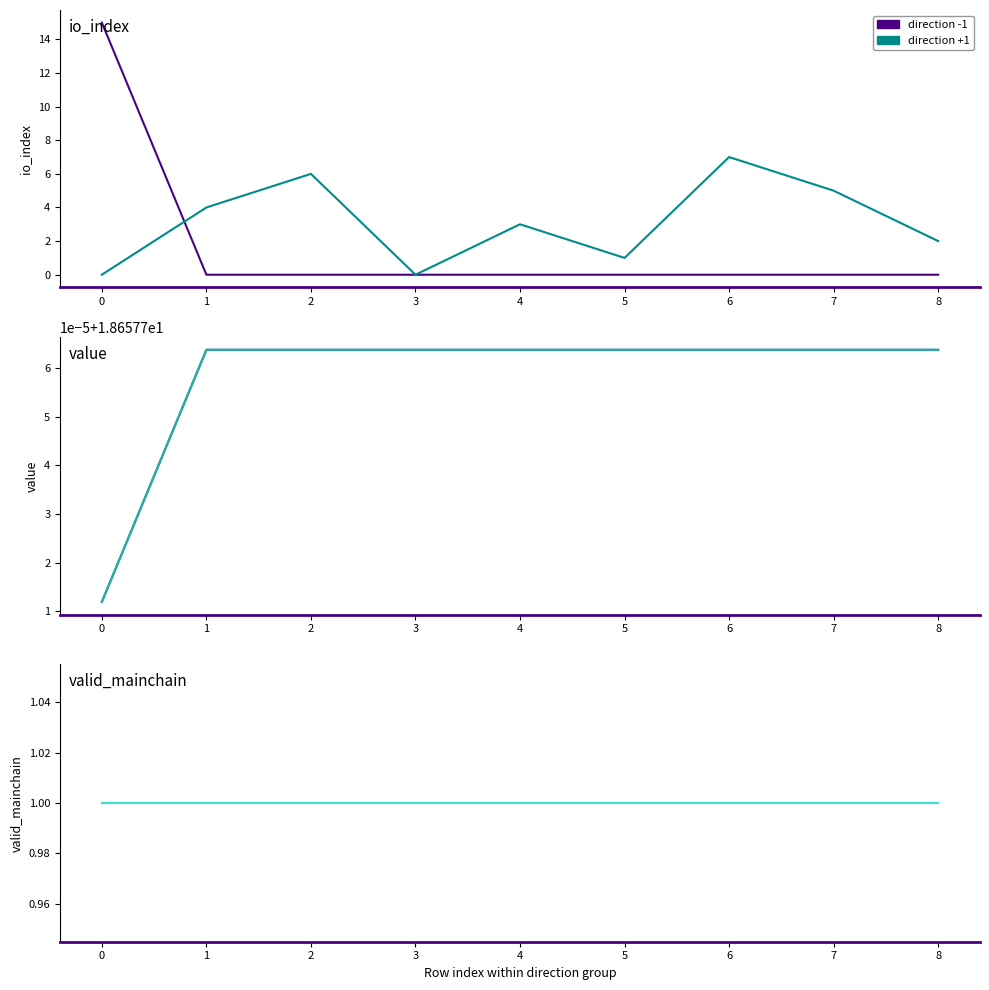

What is the difference between the highest and lowest values at 7?

18.7